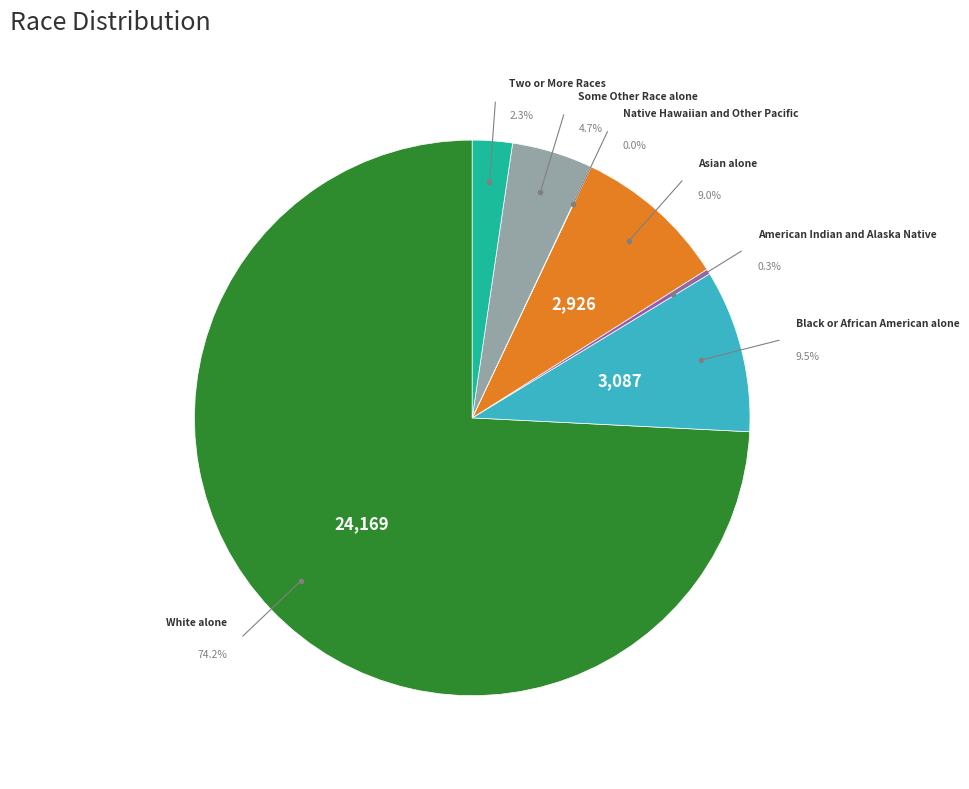

The Native Hawaiian and Other Pacific slice represents 0% of the pie. True or false?

True